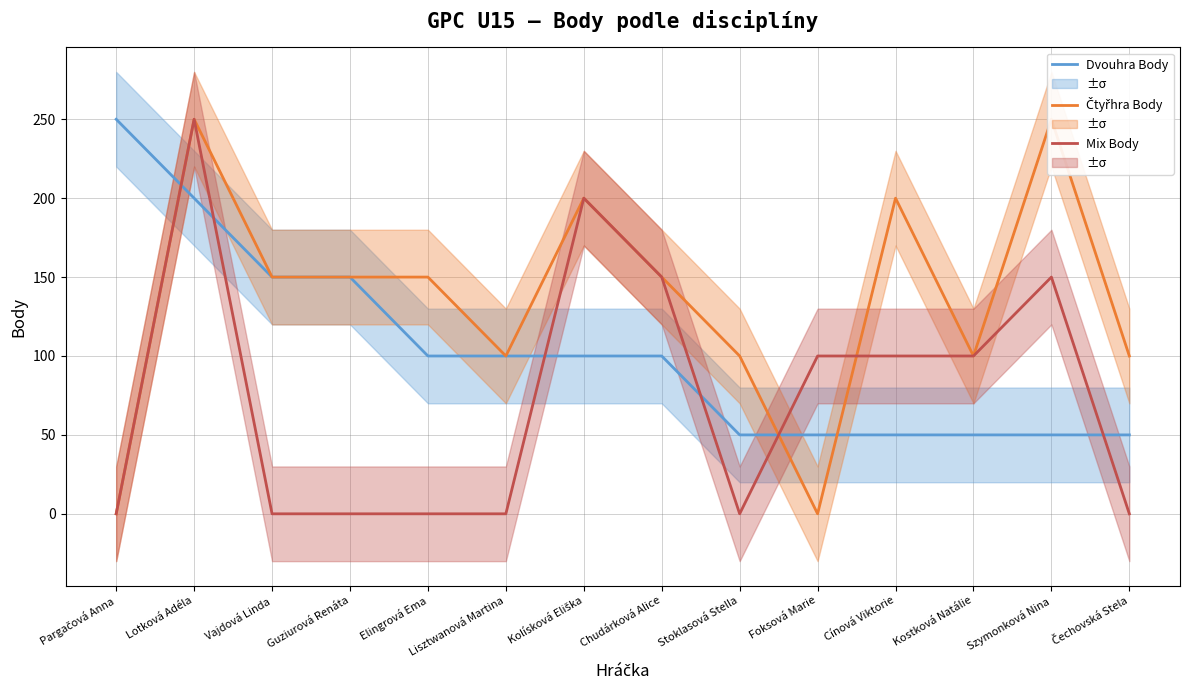

What position from the left is Elingrová Ema?

5